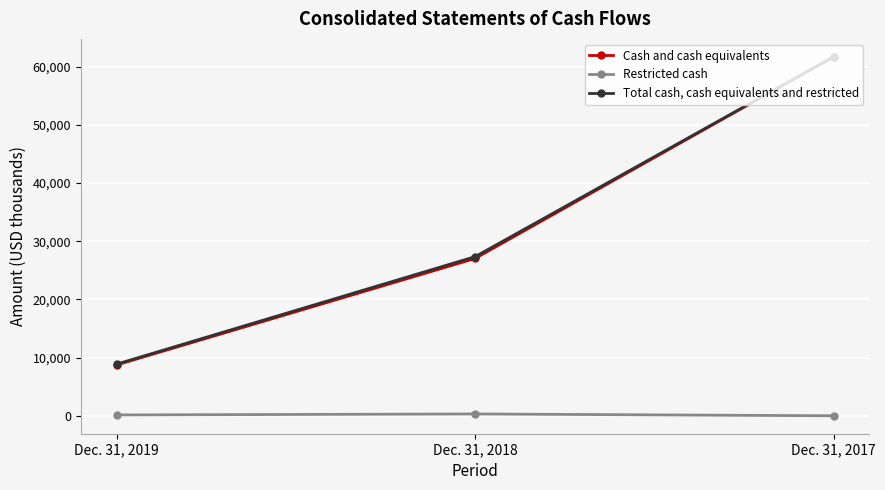

How many lines are shown in the chart?

3